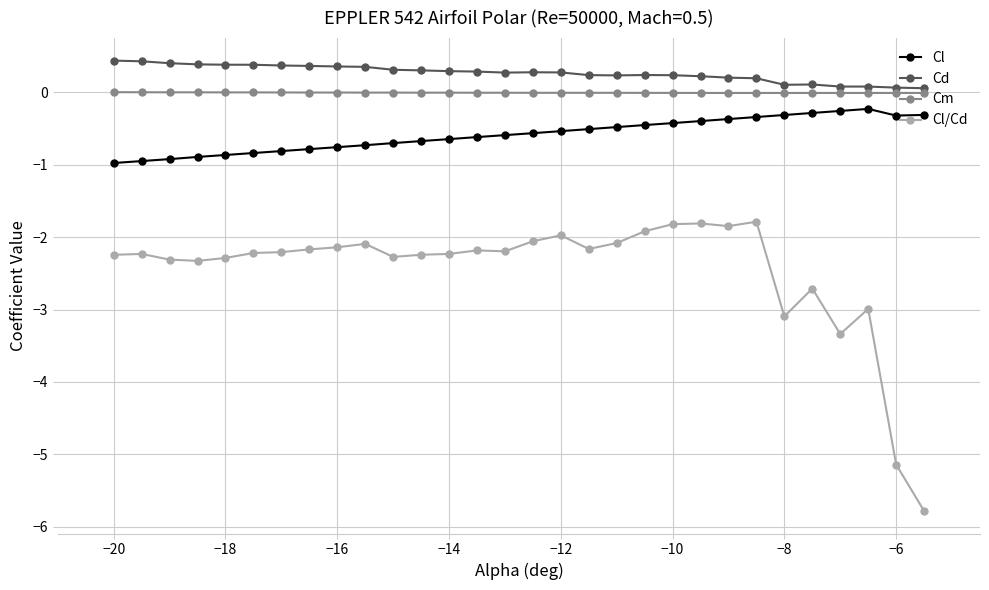

True or false: Cl and Cm intersect in this chart.

False